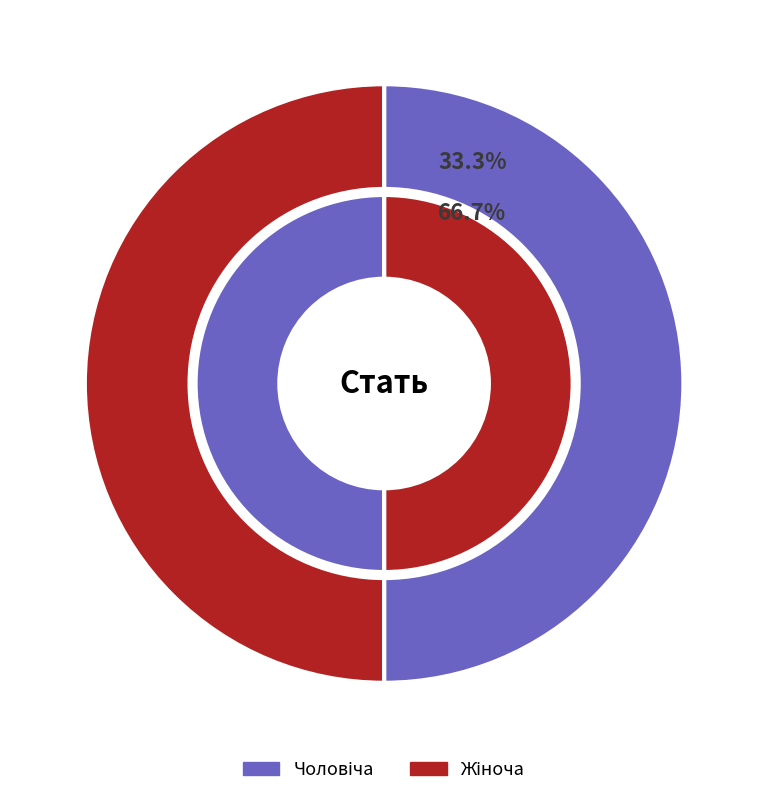

What portion of the pie excludes Чоловіча?

66.7%